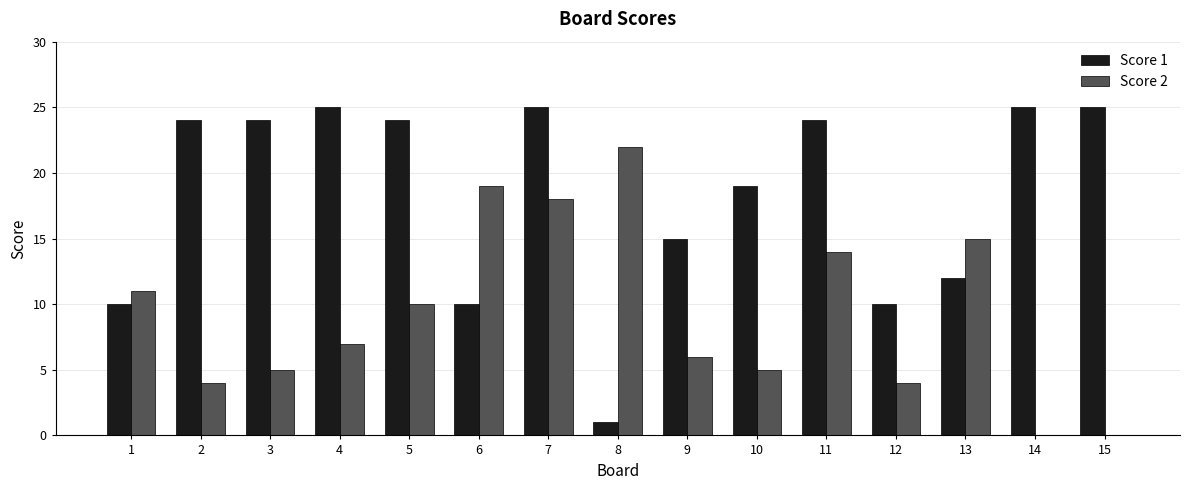

The Score 1 series shows 4 at 12. True or false?

False